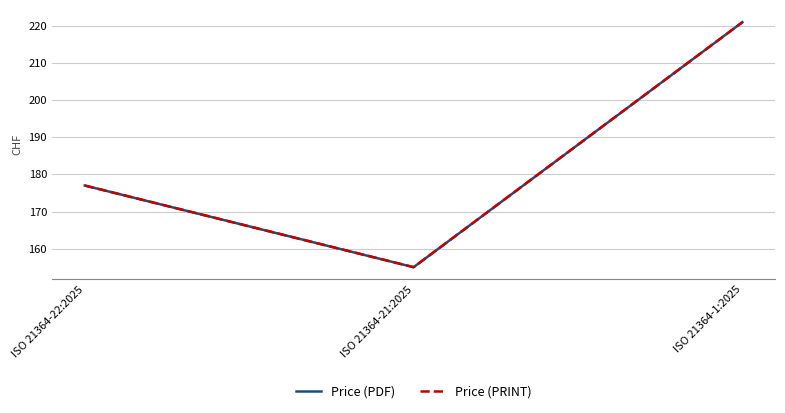

Does the chart have visible grid lines?

Yes